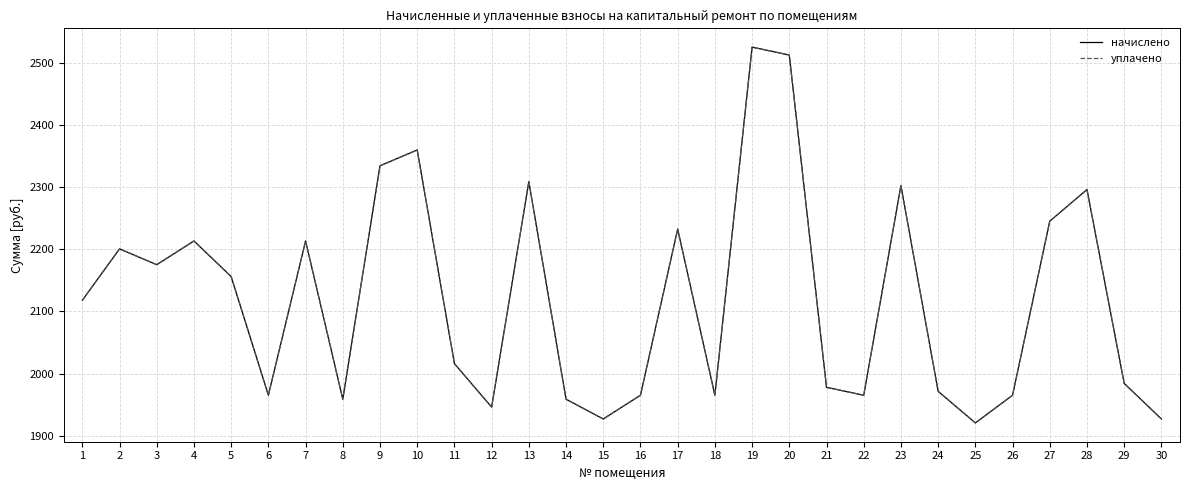

Does the chart have visible grid lines?

Yes